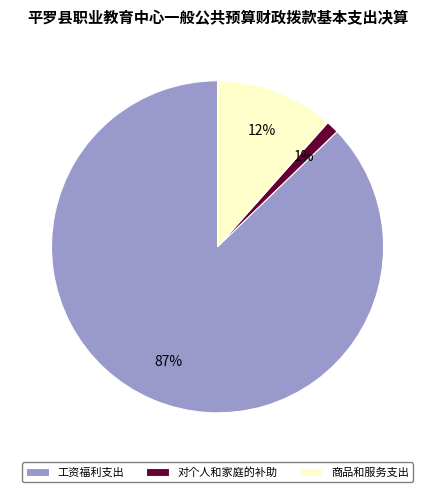

Count the number of slices in the pie.

3